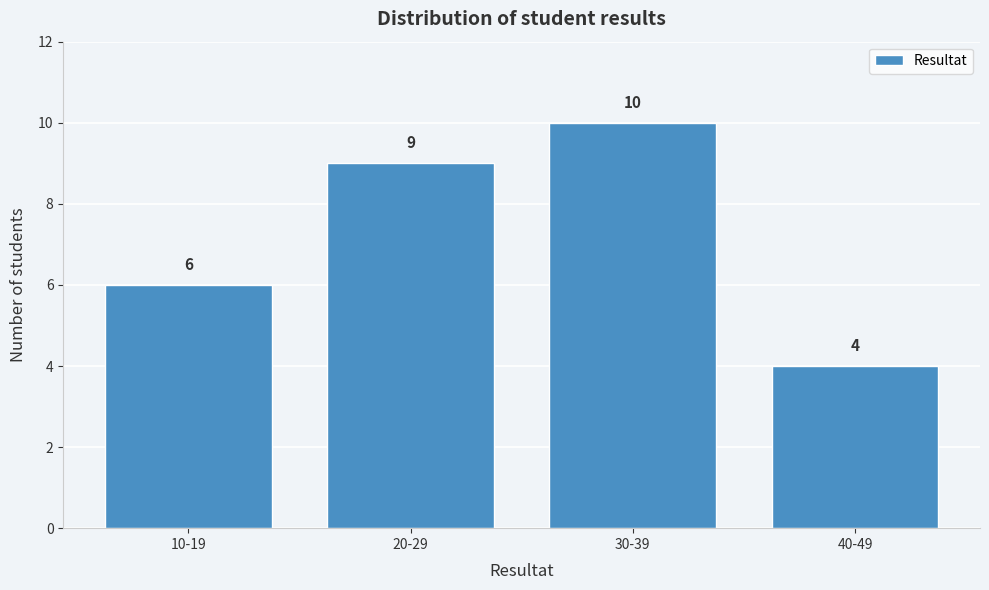

Reading right to left, extract all data points from this chart.

4	10	9	6